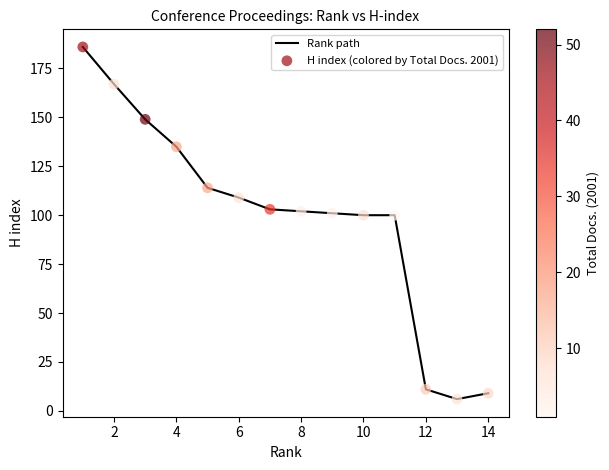

What is the difference between the maximum and minimum values?

180